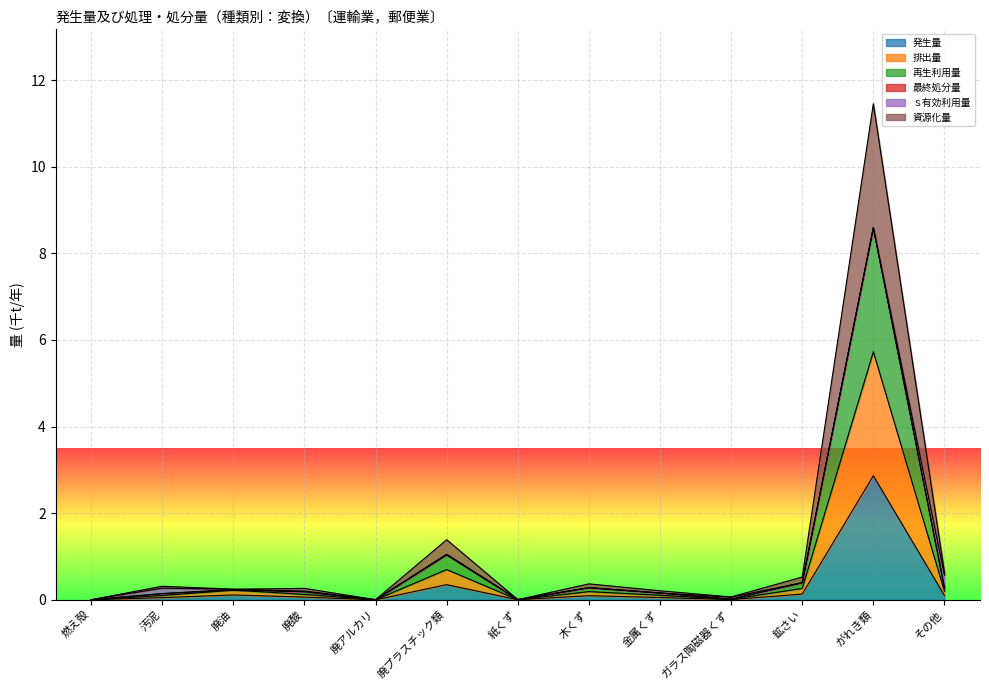

Where is 発生量 nearest to the value 1?

廃プラスチック類